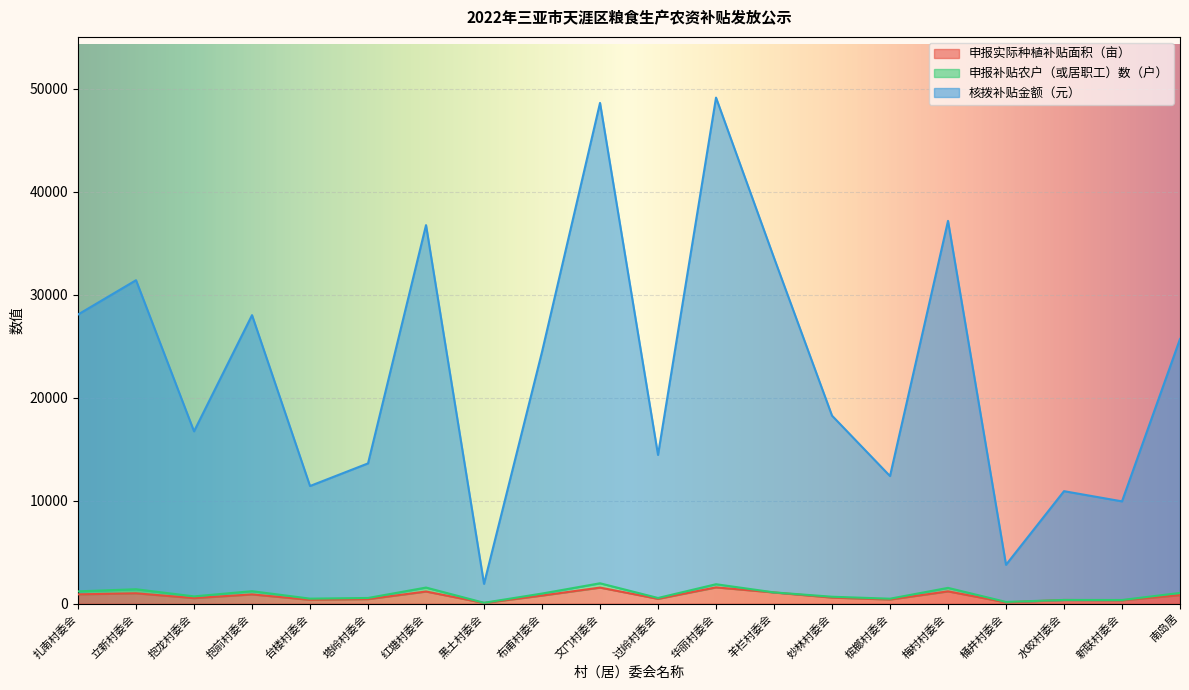

What is the greatest value displayed?

49150.0